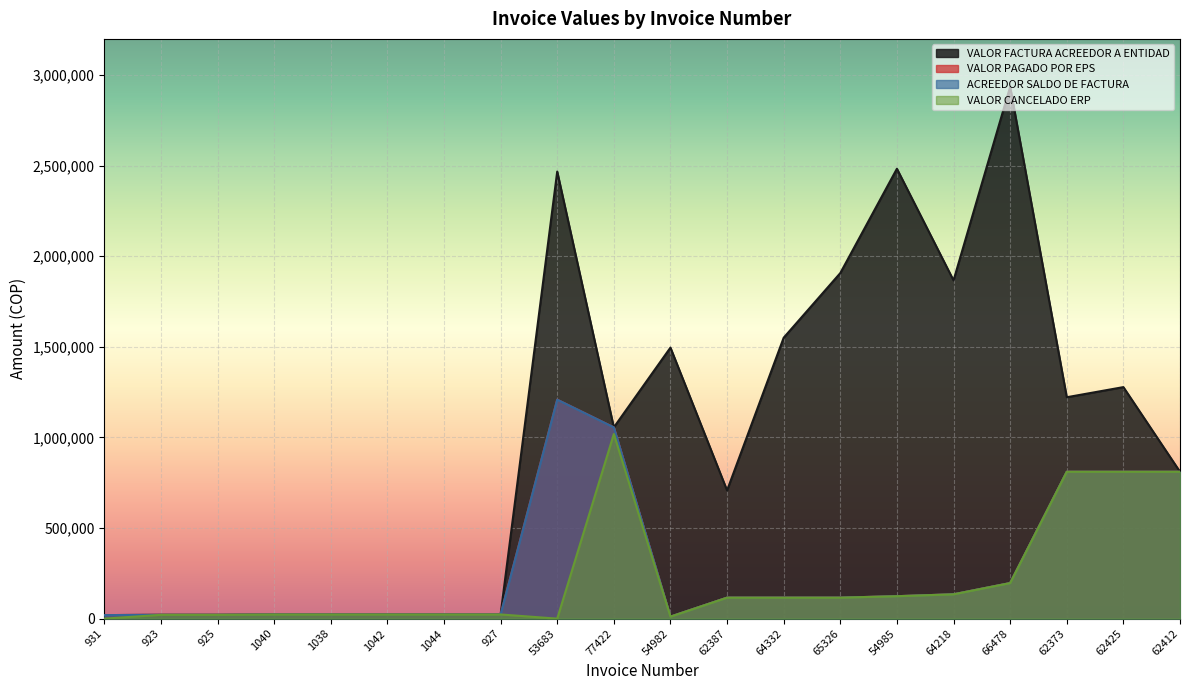

What position from the left is 54985?

15